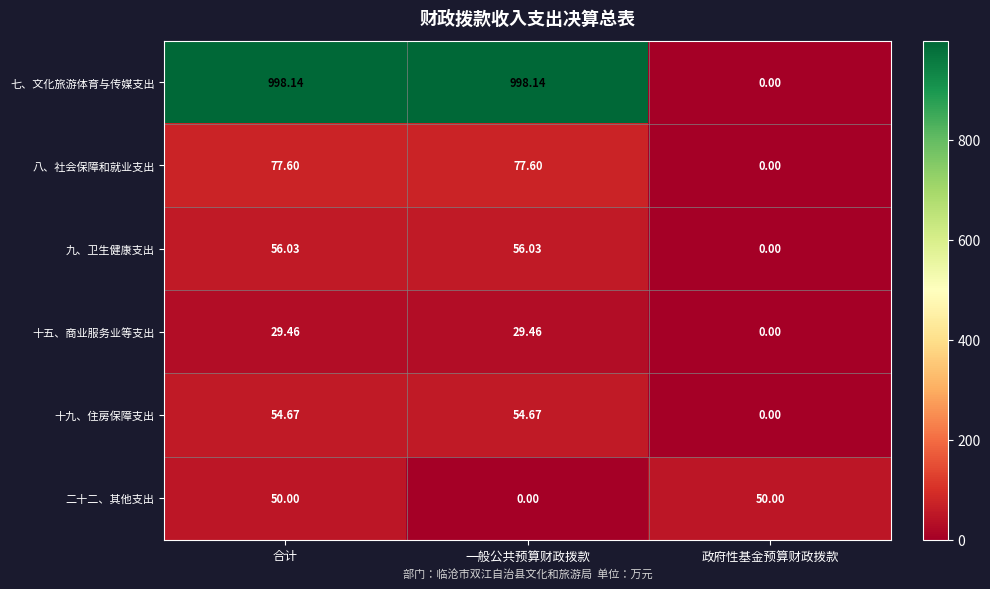

Which series changed the most between 合计 and 政府性基金预算财政拨款?

七、文化旅游体育与传媒支出